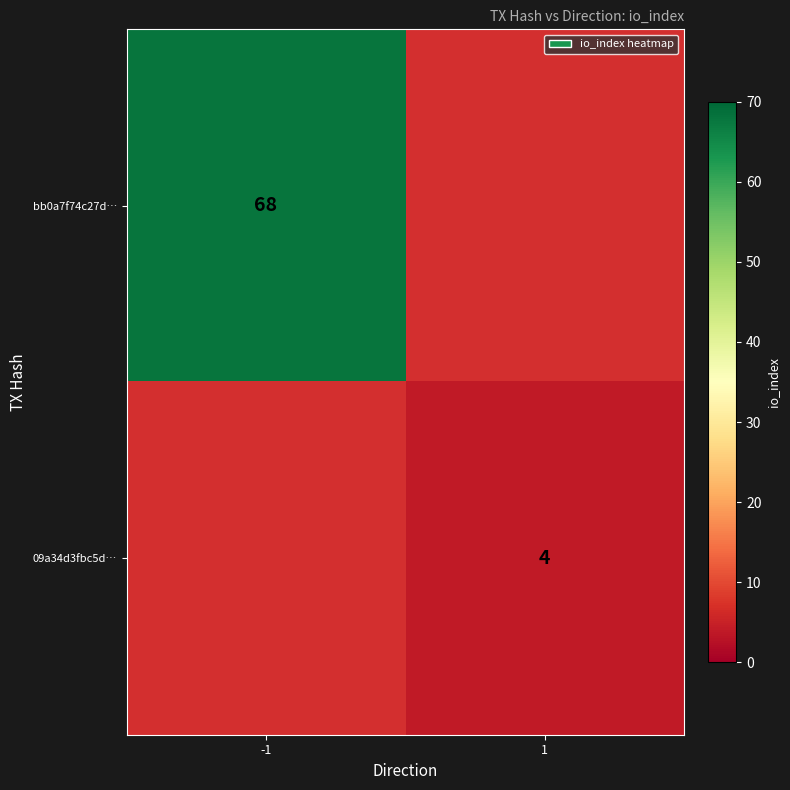

True or false: bb0a7f74c27d… has a value of 68 at -1.

True